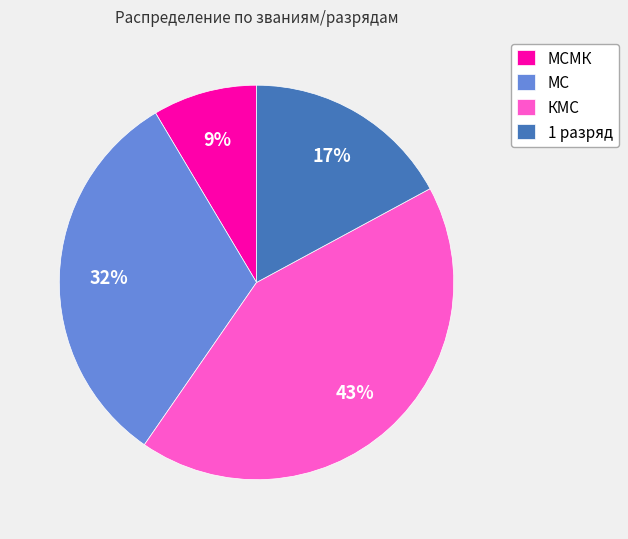

What percentage is the МС slice, to the nearest percent?

32%